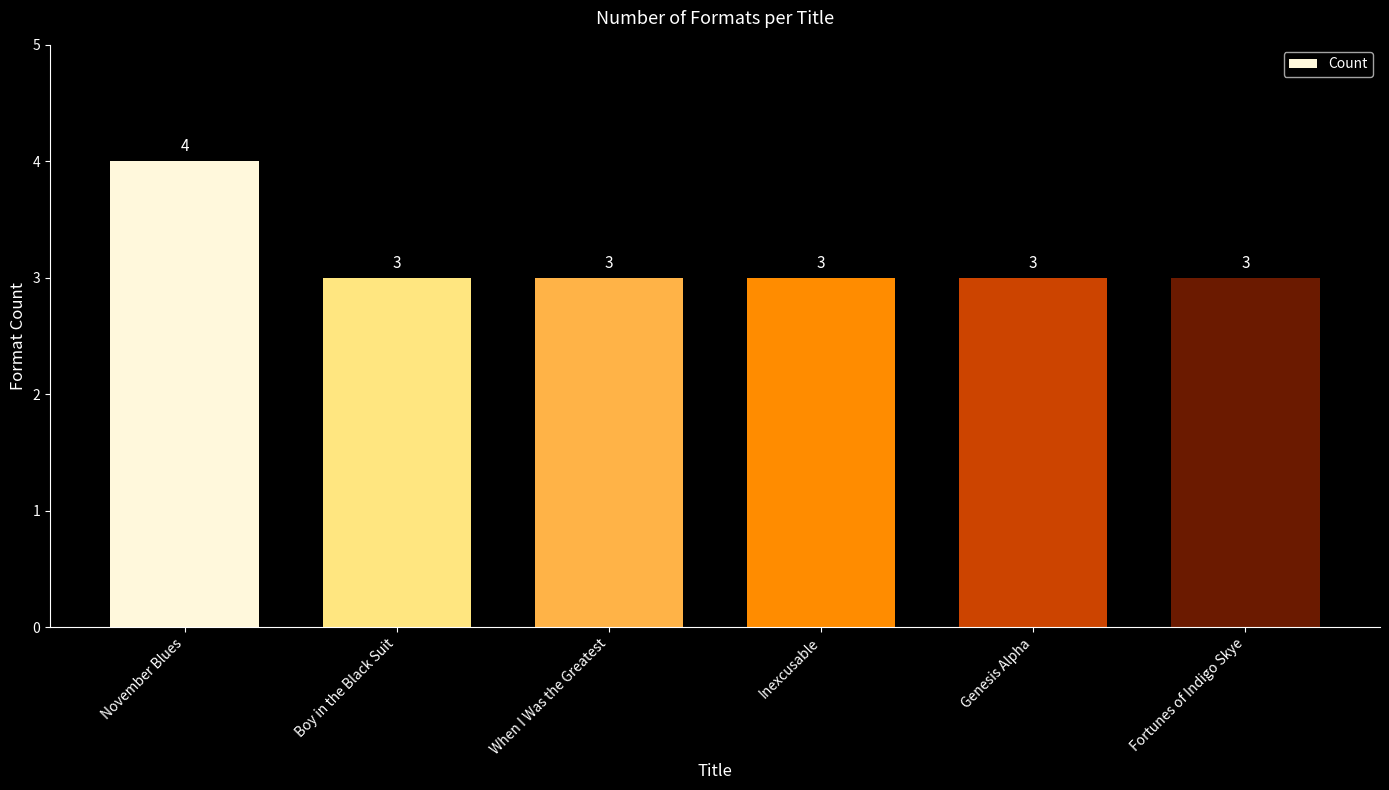

Reading left to right, list all the values displayed in this chart.

4	3	3	3	3	3